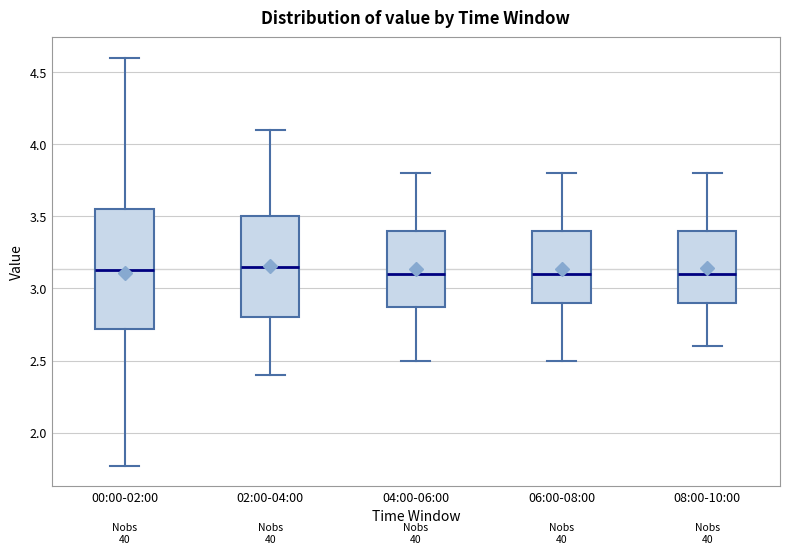

Comparing the boxes themselves (not the whiskers), which one is the tallest?

00:00-02:00